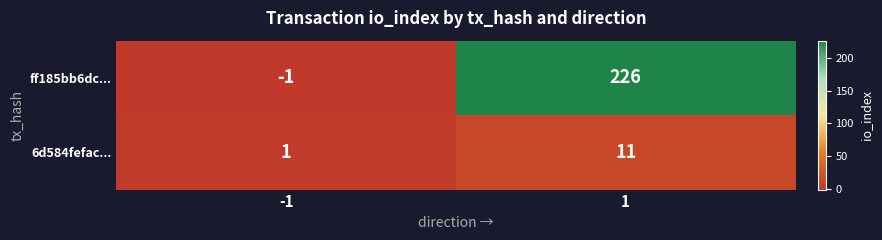

What is the highest value of the ff185bb6dc... series?

226